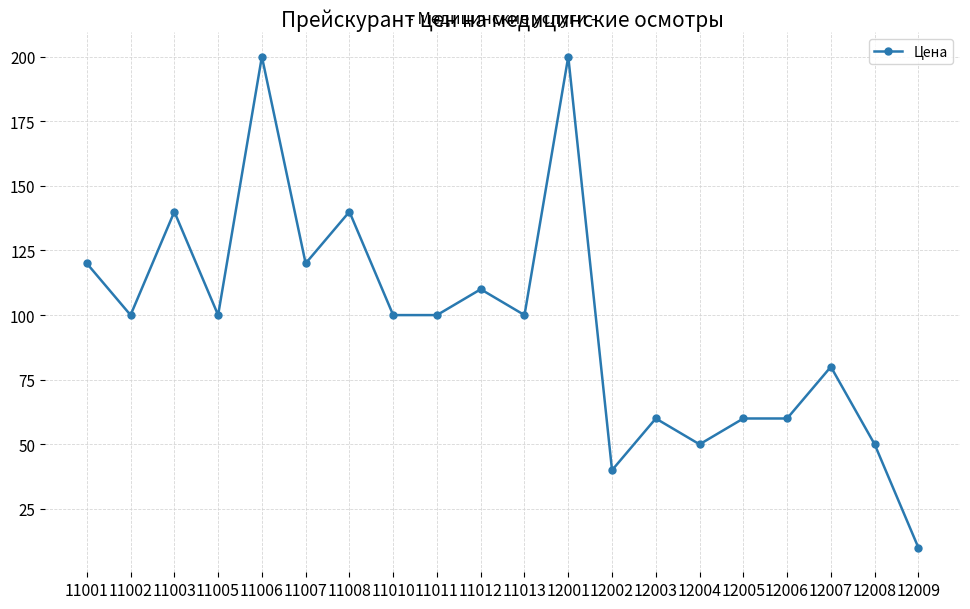

Is this an area chart (filled region under the line)?

No